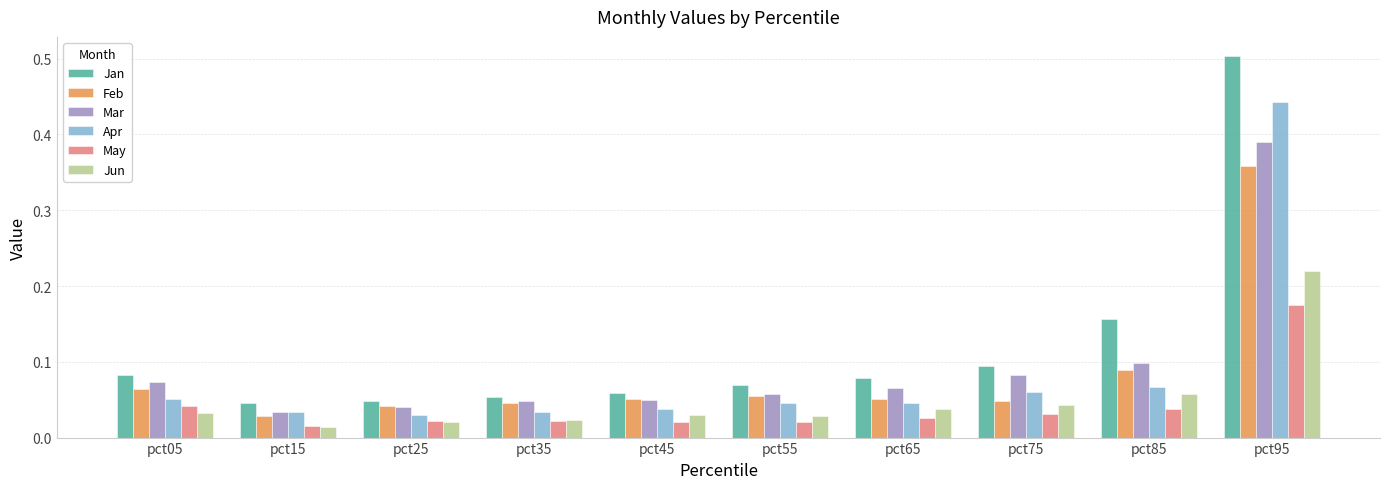

Which category has the highest value across all series?

pct95